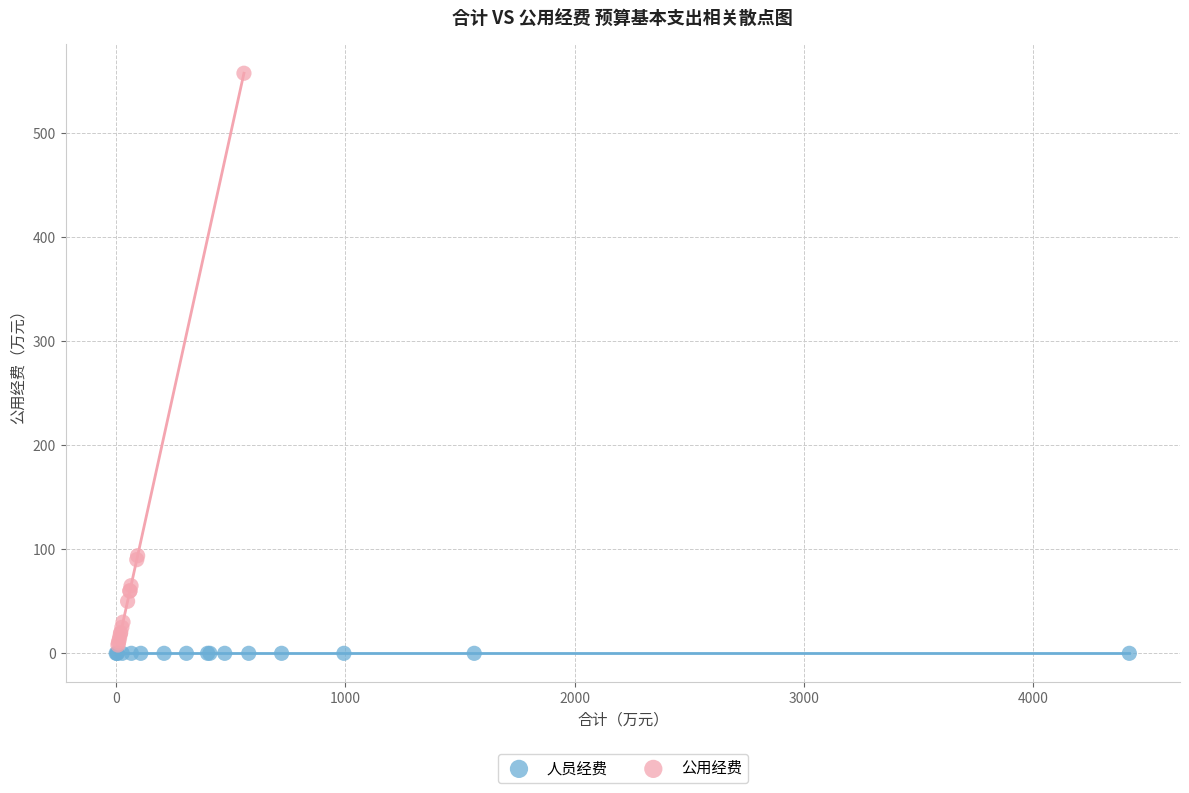

Which series reaches the maximum Y coordinate?

公用经费